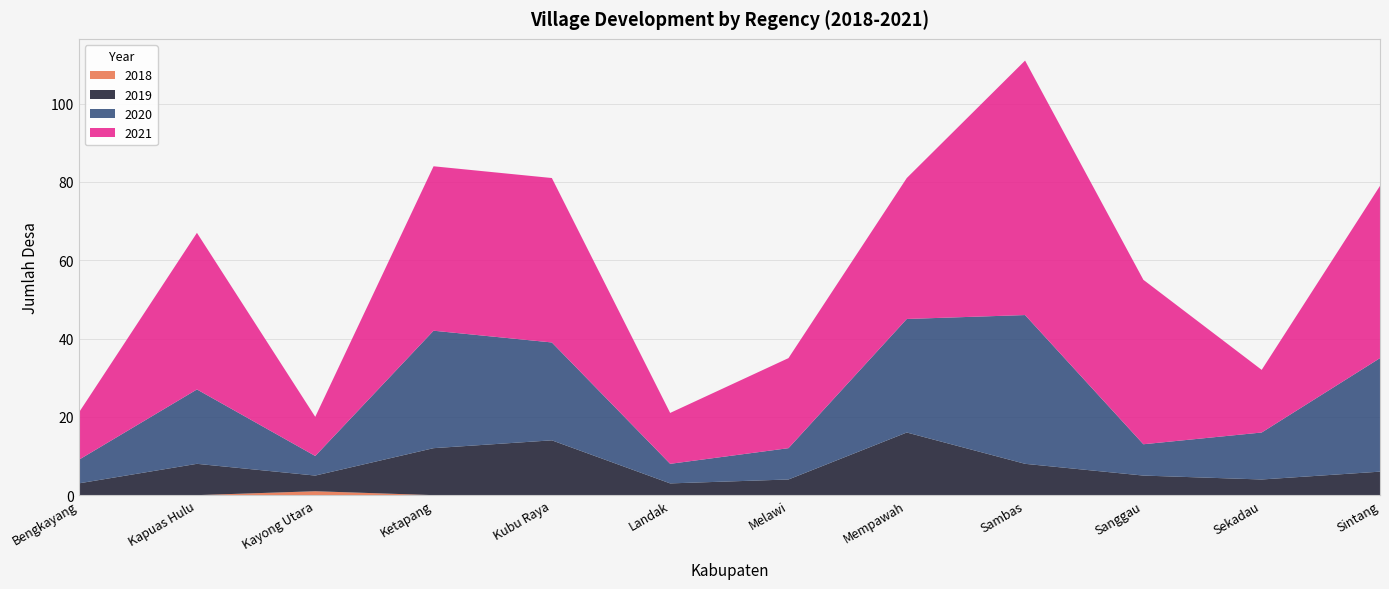

Reading right to left, transcribe all the data shown in this chart.

2018: 0	0	0	0	0	0	0	0	0	1	0	0
2019: 6	4	5	8	16	4	3	14	12	4	8	3
2020: 29	12	8	38	29	8	5	25	30	5	19	6
2021: 44	16	42	65	36	23	13	42	42	10	40	12